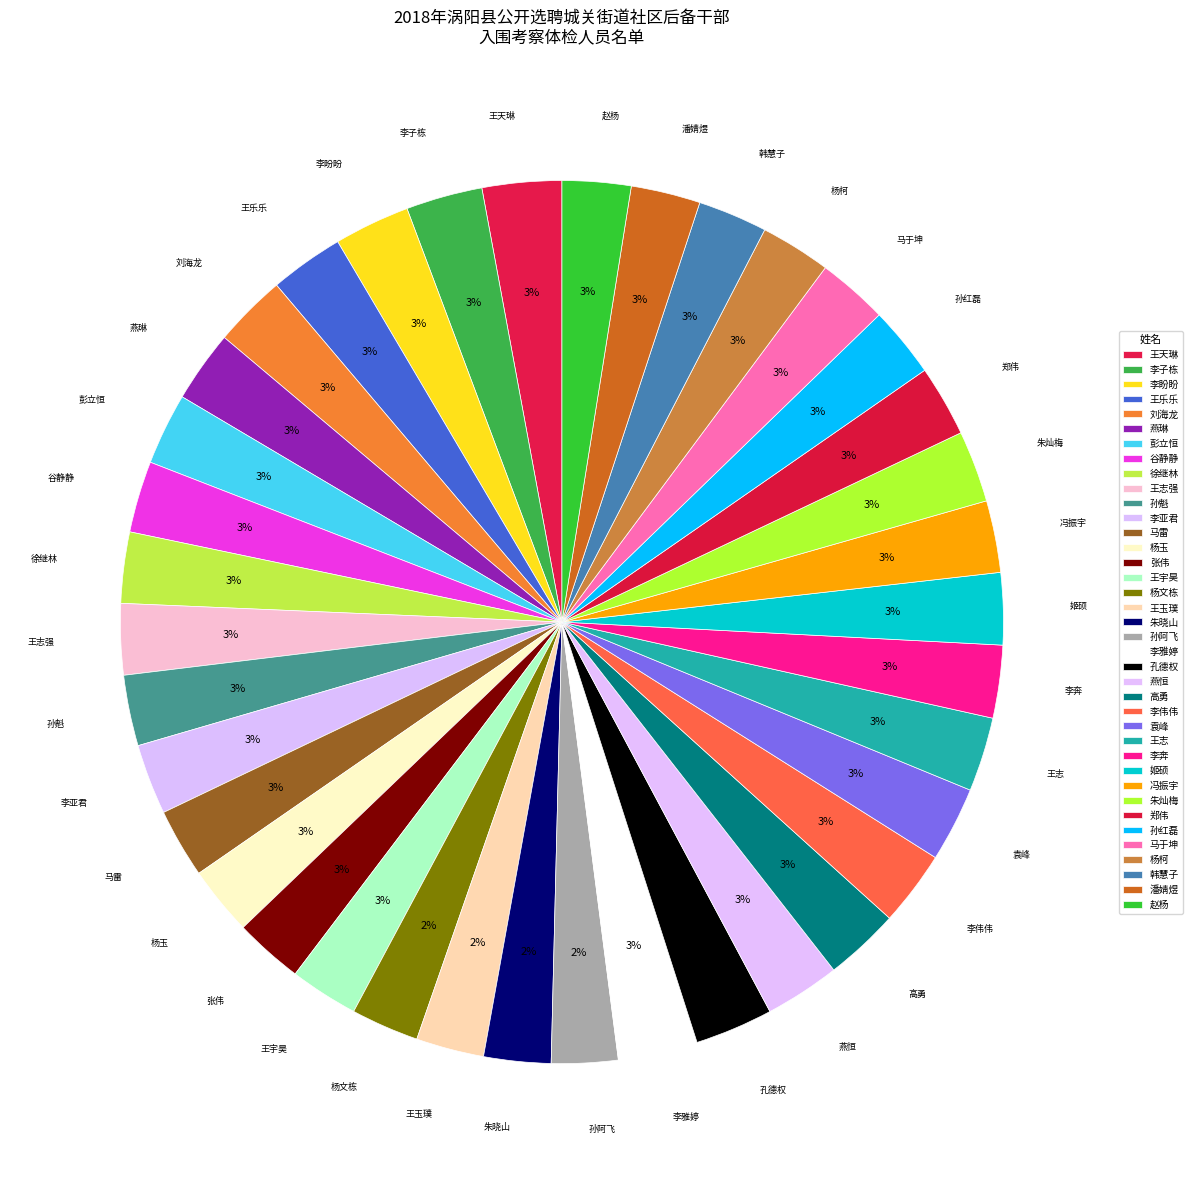

Is it true that 杨玉 is 1% of the pie?

False